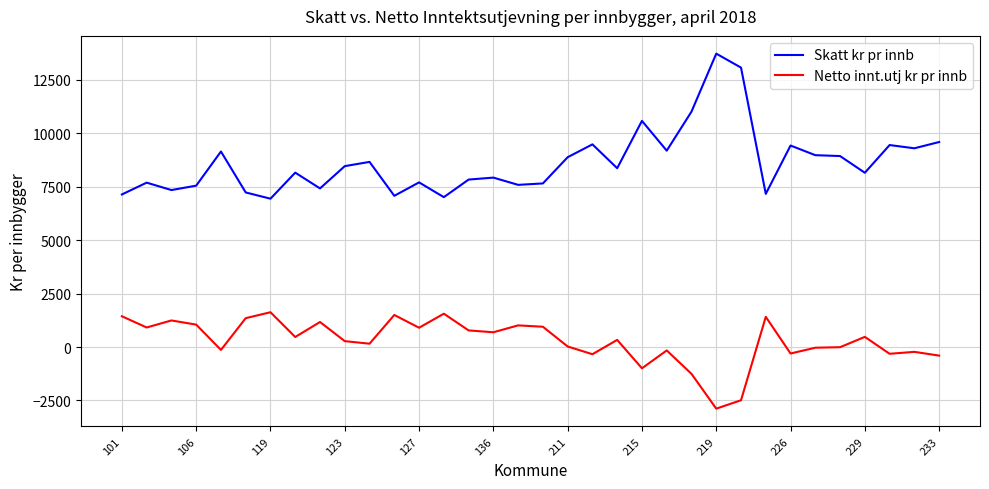

True or false: Skatt kr pr innb has more than 2 interior local peaks.

True